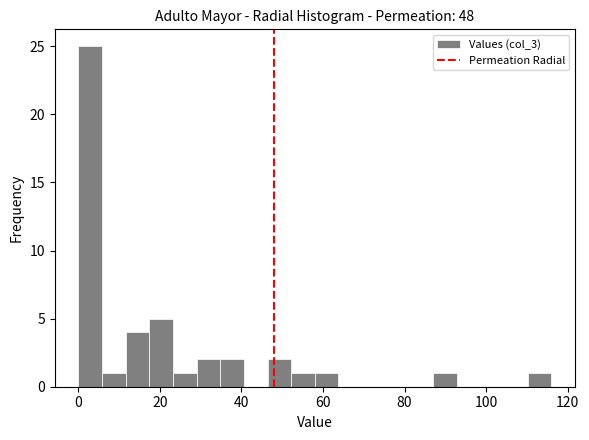

Around what value on the x-axis is the tallest bar? Give the approximate position of its centre, as read against the axis.

2